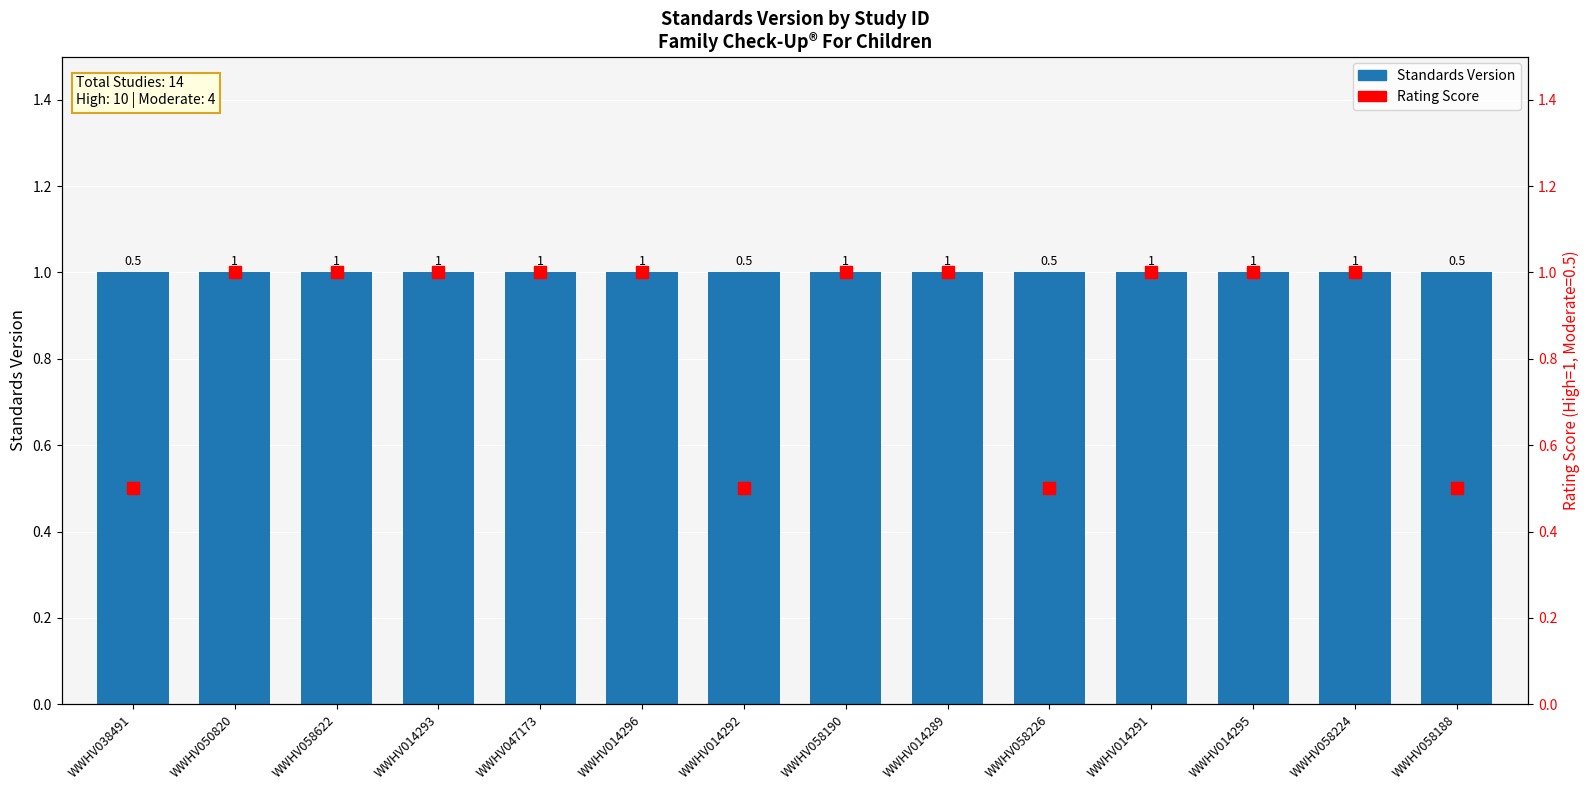

Rank the series by their maximum value, from highest to lowest.

Standards Version, Rating Score